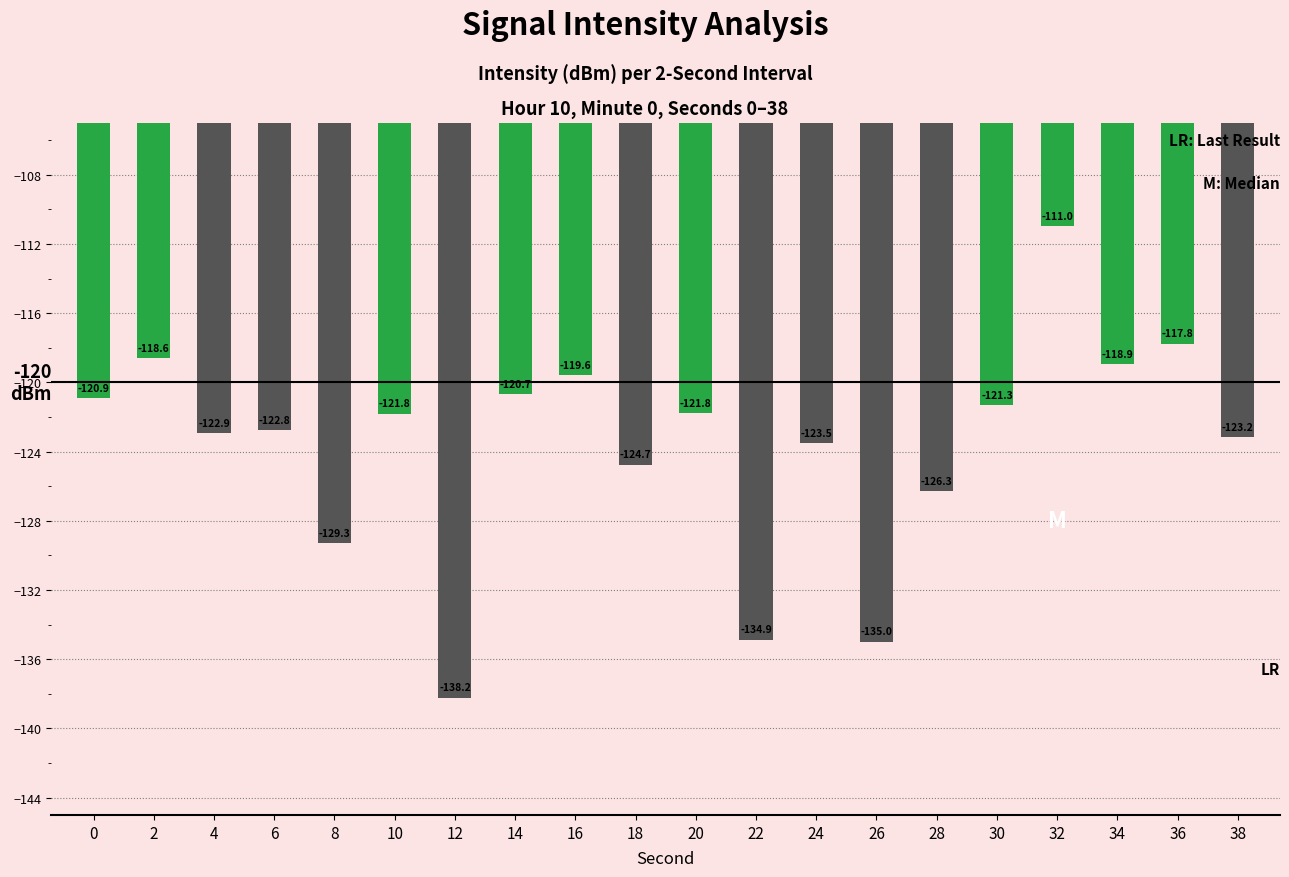

How many values are below -121?

13